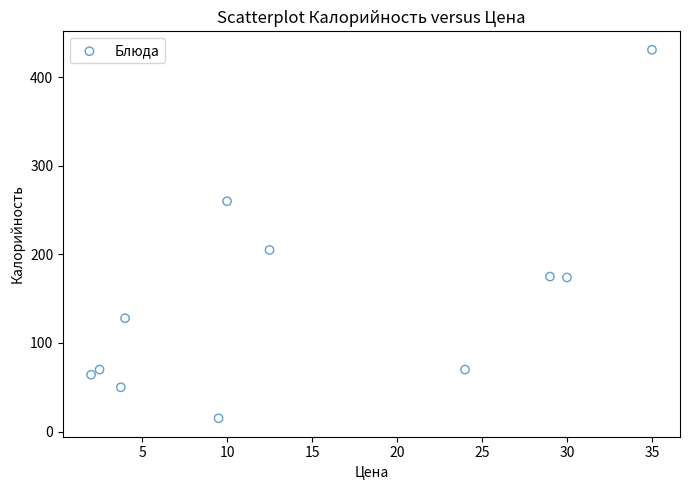

What is the range of X values (max minus min)?

33.0